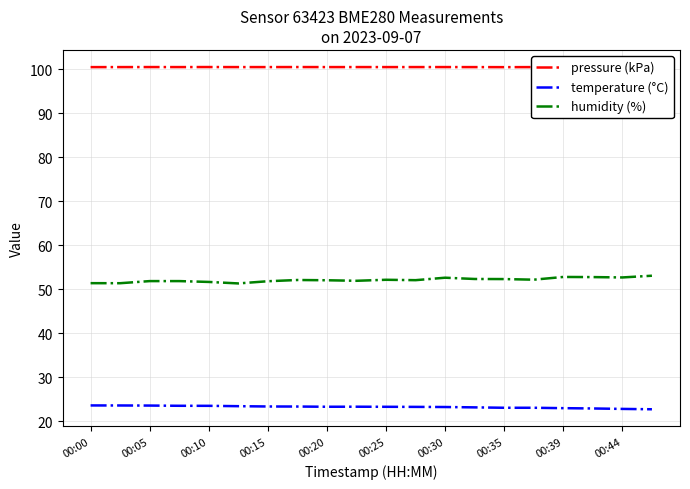

Which series has the largest total across all categories?

pressure (kPa)